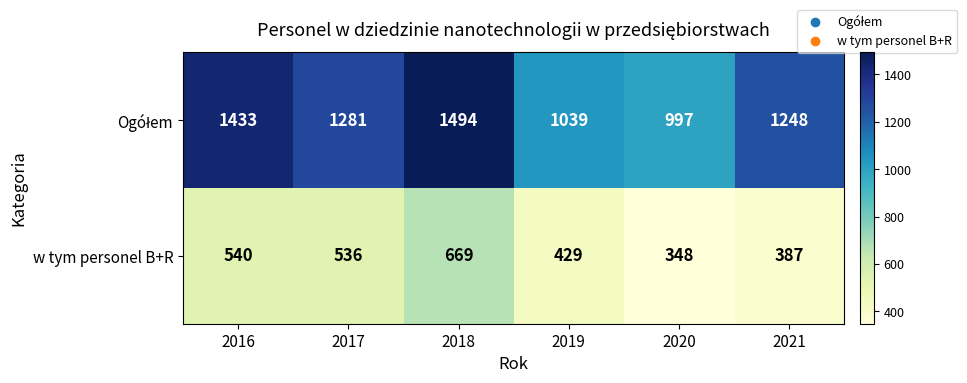

What is the total value across all series at 2021?

1635